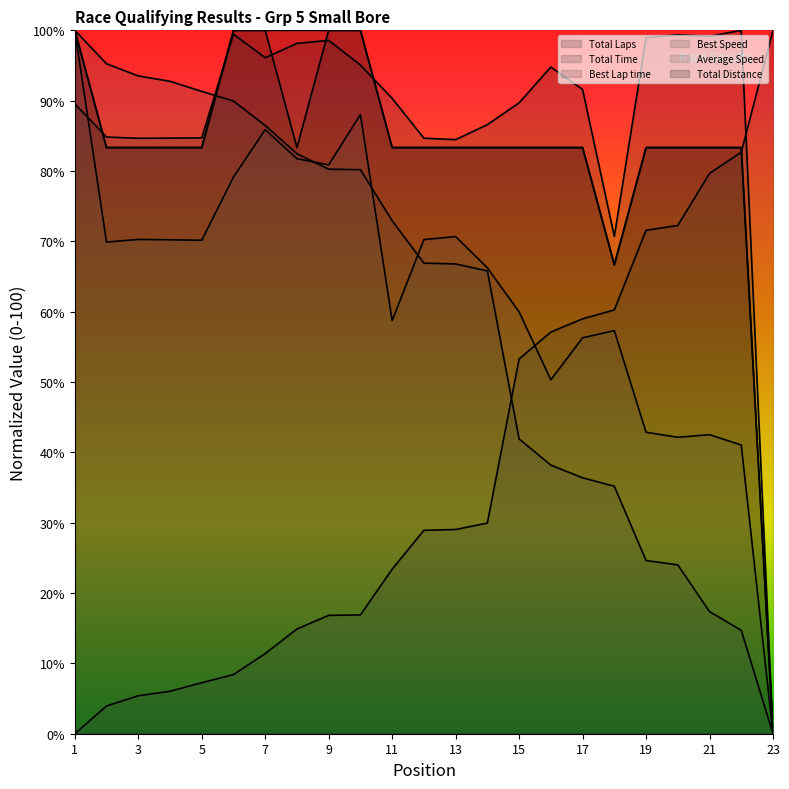

Is it true that Best Speed equals 92.8 at 4?

True